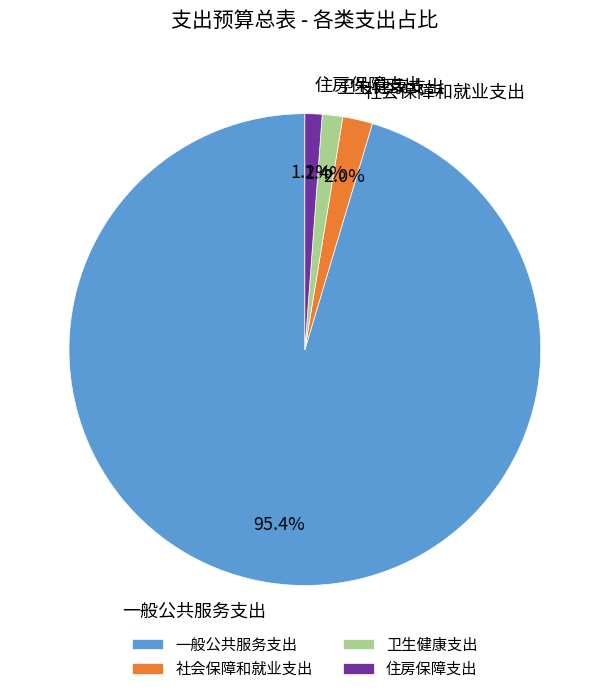

Which has a higher value, 住房保障支出 or 一般公共服务支出?

一般公共服务支出